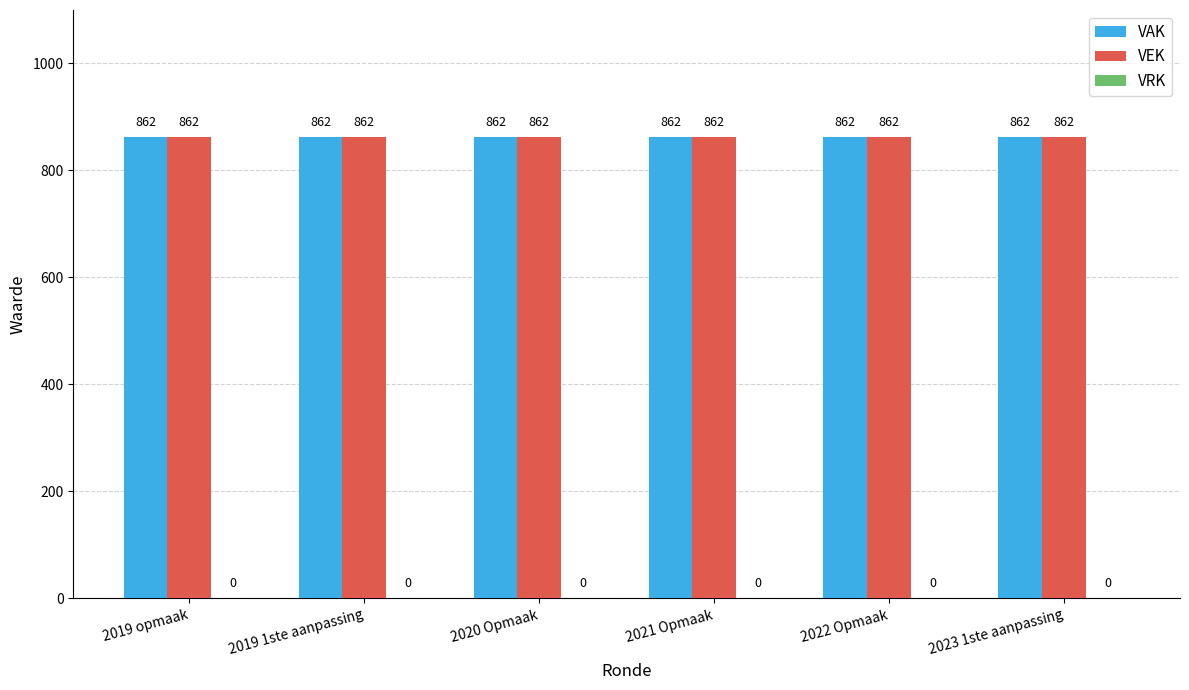

Is the value of VAK at 2022 Opmaak greater than the value of VRK at 2022 Opmaak?

Yes